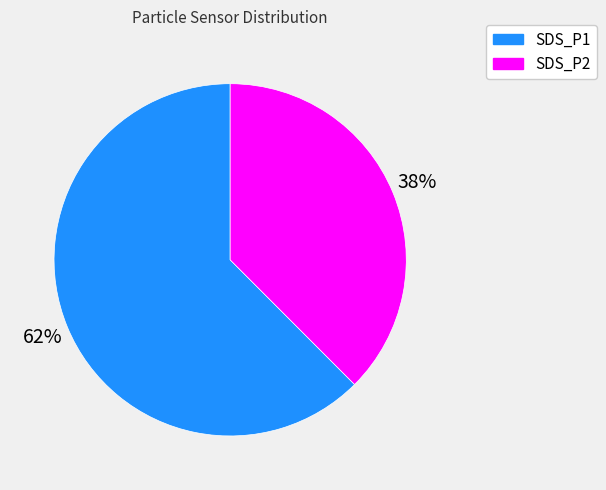

To the nearest percent, what portion does SDS_P2 represent?

38%